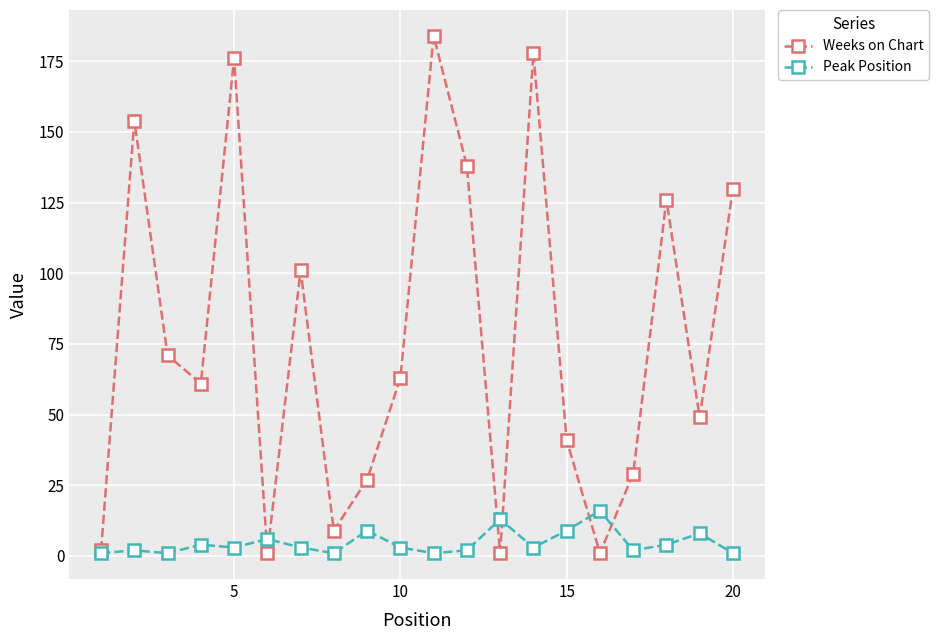

Does the chart display data point markers on the line(s)?

Yes